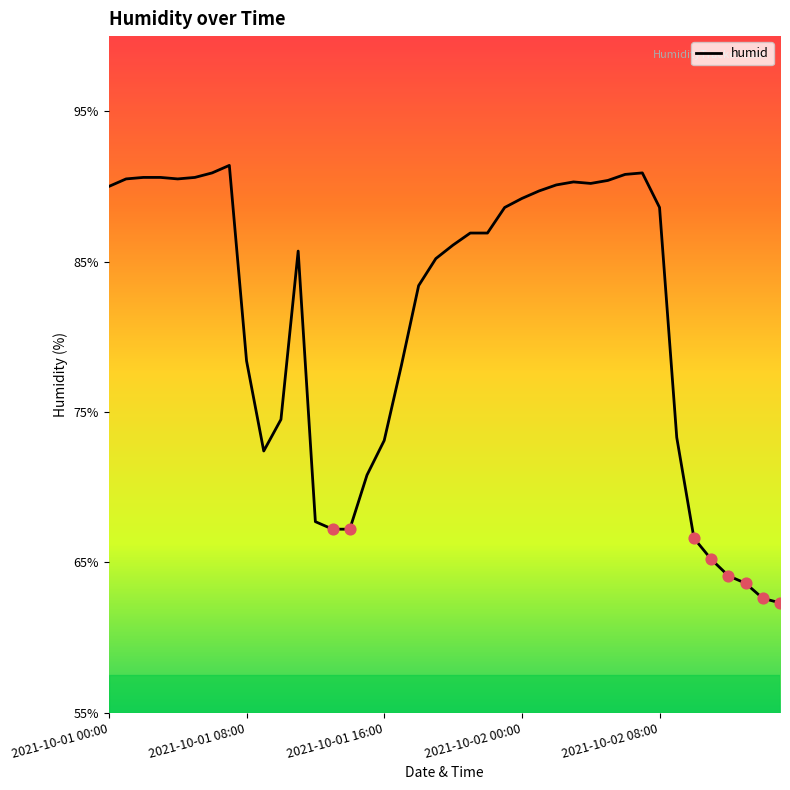

What is the minimum value shown in the chart?

62.3